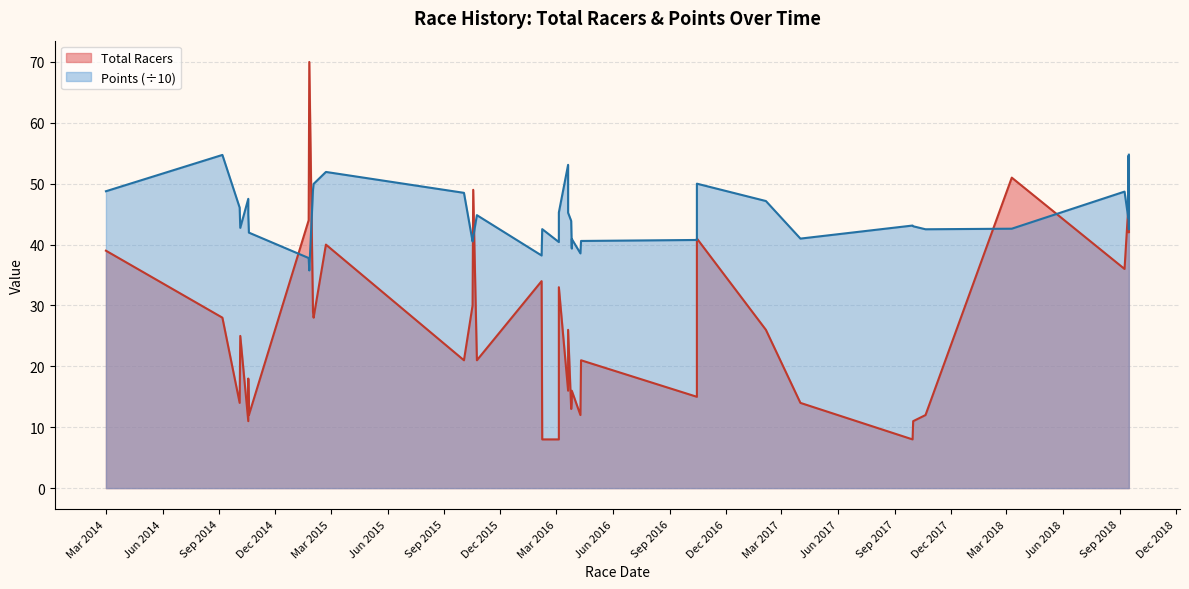

Rank the categories by value from highest to lowest.

2015-01-25, 2018-03-10, 2015-10-18, 2018-09-15, 2018-09-16, 2018-09-15, 2015-01-24, 2018-09-16, 2016-10-15, 2015-02-21, 2014-03-1, 2018-09-9, 2016-02-6, 2016-03-5, 2015-10-17, 2015-01-31, 2014-09-6, 2015-02-1, 2016-03-20, 2017-02-4, 2014-10-5, 2015-10-3, 2015-10-24, 2016-04-10, 2014-10-18, 2016-03-20, 2016-03-26, 2016-10-15, 2014-10-4, 2016-03-26, 2017-04-1, 2016-03-25, 2014-10-19, 2016-04-9, 2017-10-21, 2014-10-18, 2017-10-1, 2016-02-7, 2016-03-5, 2017-09-30